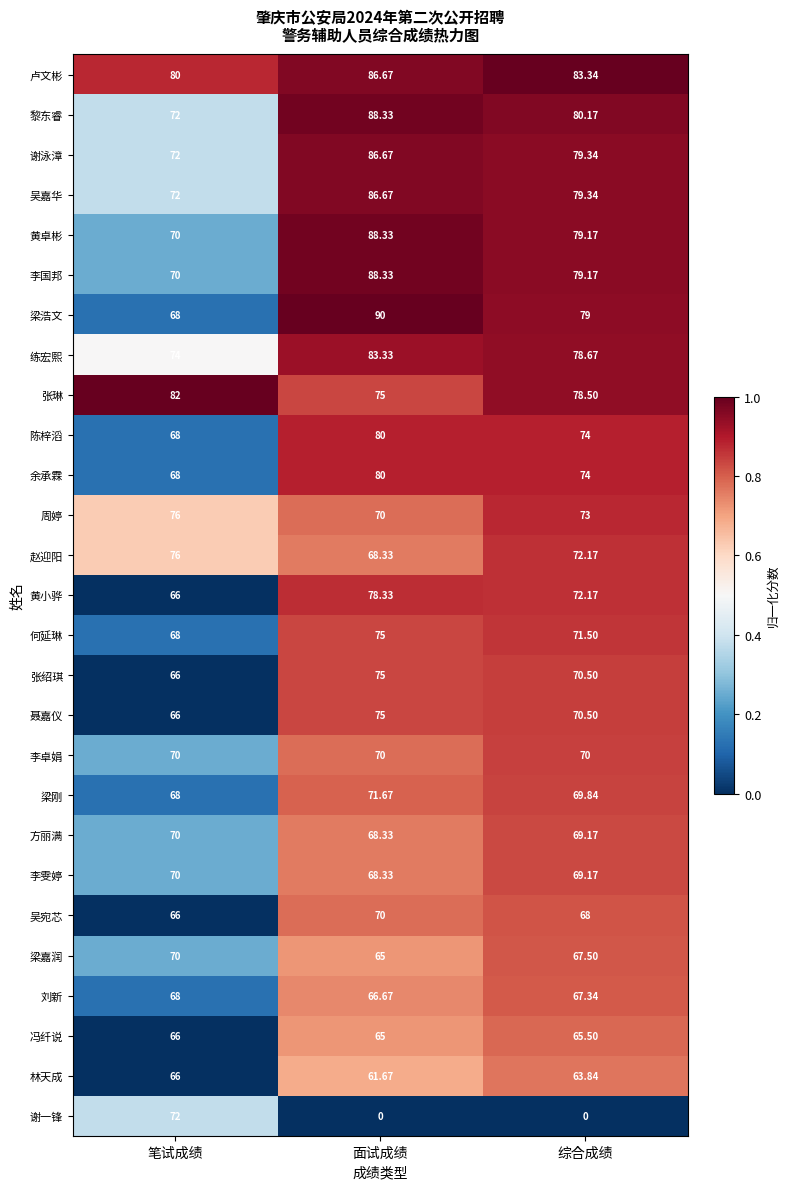

At how many categories does at least one series exceed 0?

3